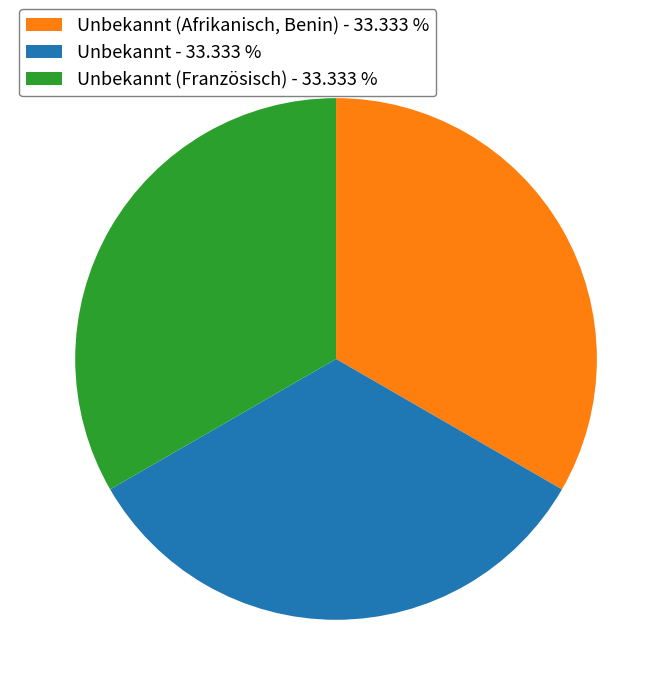

Is there any slice that represents more than half of the pie?

No